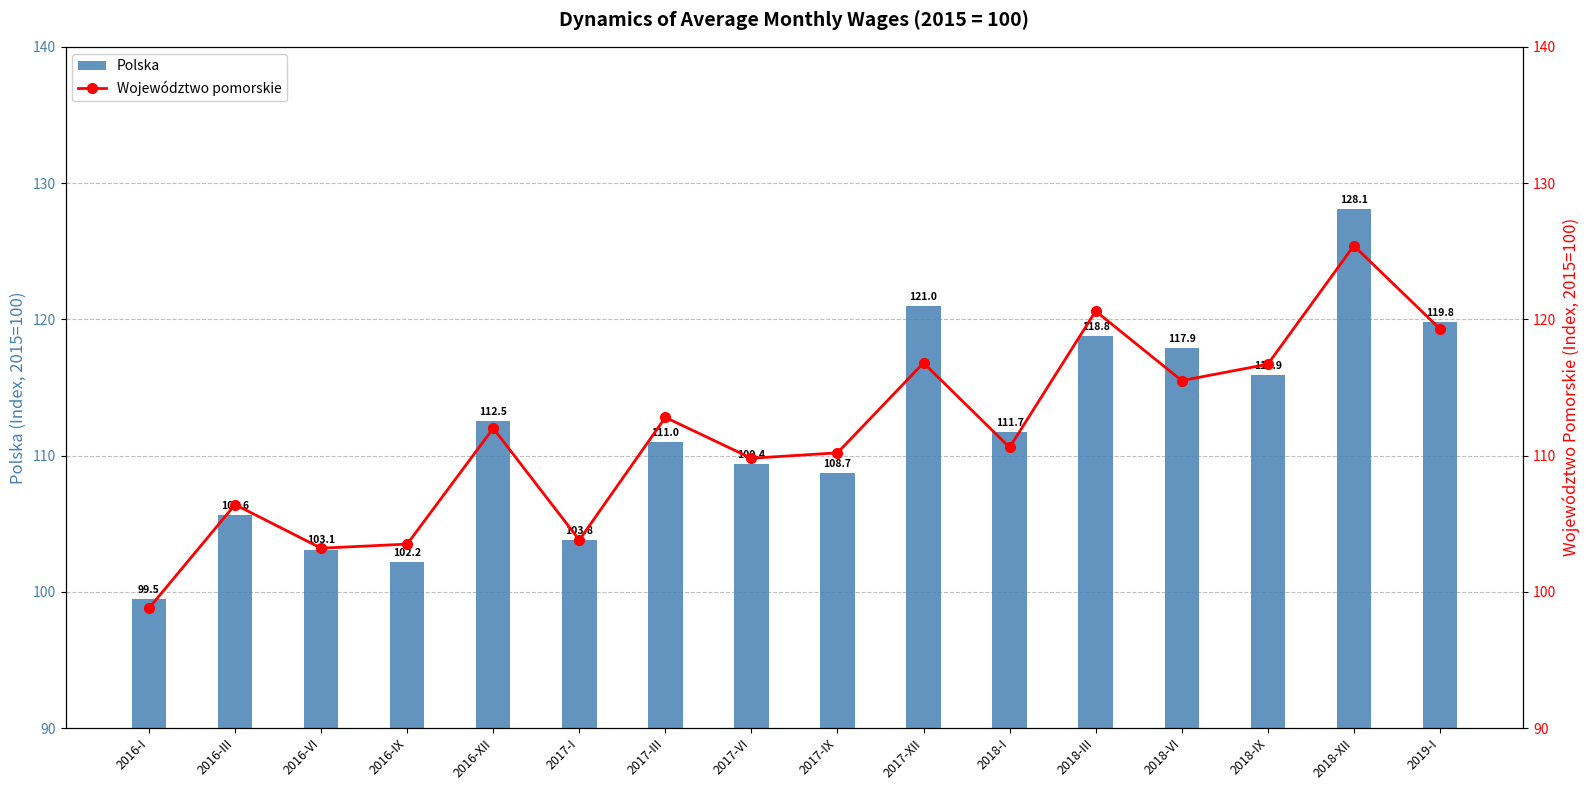

True or false: Polska has a value of 105.6 at 2016-III.

True